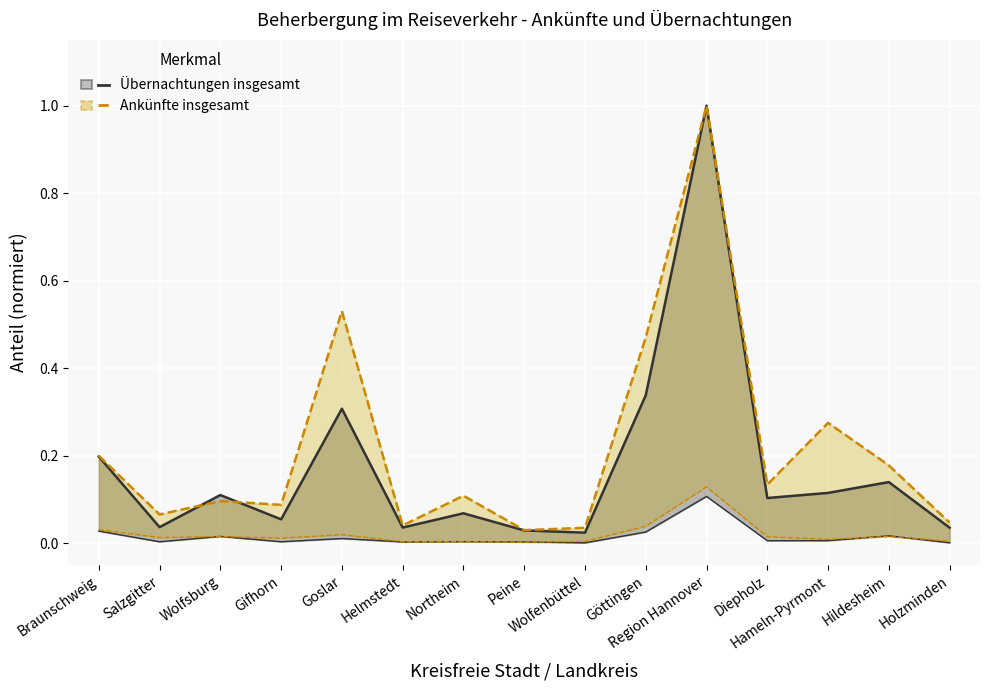

True or false: Ankünfte insgesamt and Übernachtungen insgesamt cross at least once.

True